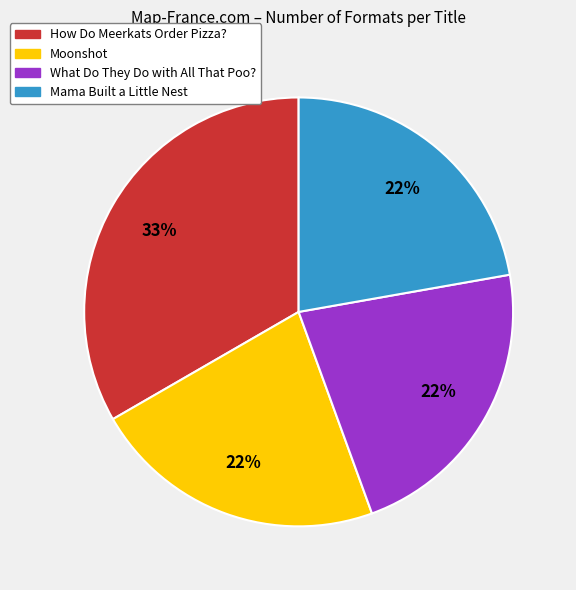

Is there any slice that represents more than half of the pie?

No